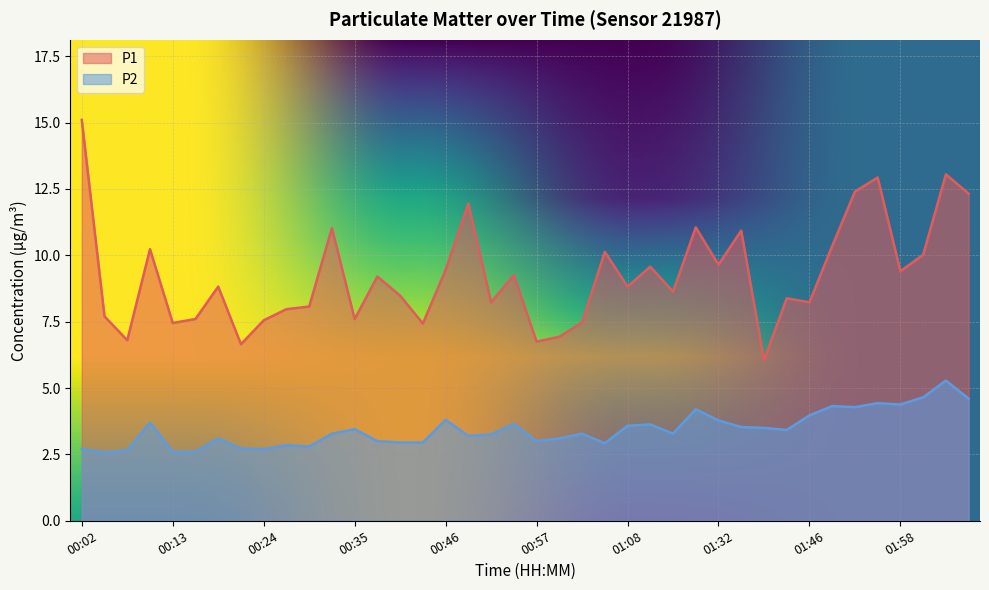

Where does the P2 series first go above 3?

00:10